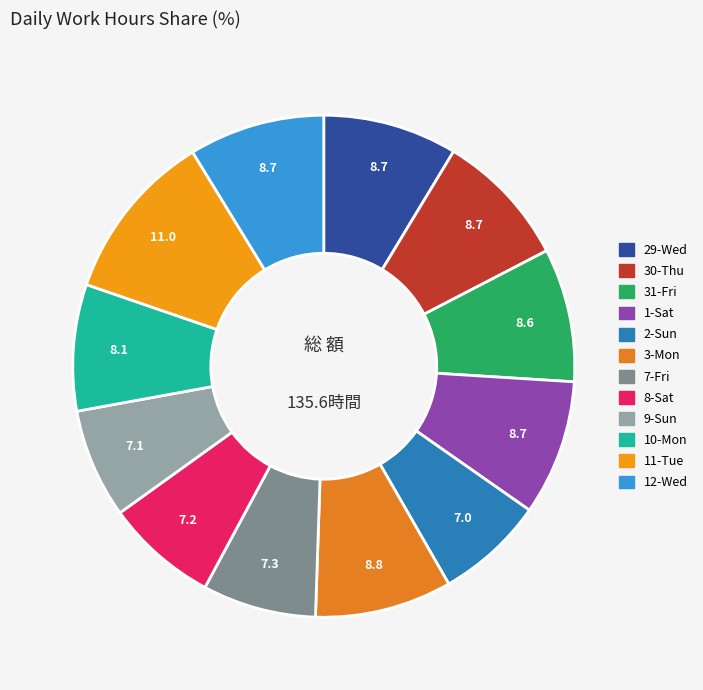

The 31-Fri slice represents 9% of the pie. True or false?

True